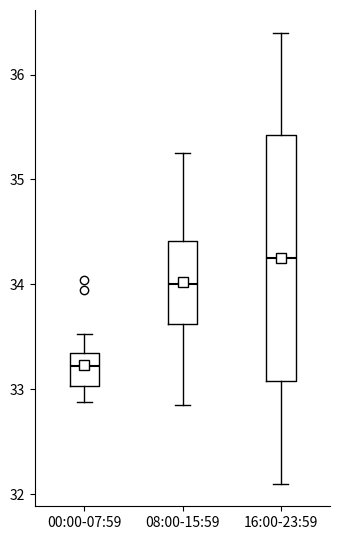

Reading left to right, read every box against the y-axis: the position of its median line, the range the box covers, and the ends of its whiskers. The values are not printed on the chart, so give them approximately, as read against the axis.

00:00-07:59: median 33.2, box 33.0 to 33.3, whiskers 32.9 to 33.5
08:00-15:59: median 34.0, box 33.6 to 34.4, whiskers 32.9 to 35.3
16:00-23:59: median 34.3, box 33.1 to 35.4, whiskers 32.1 to 36.4